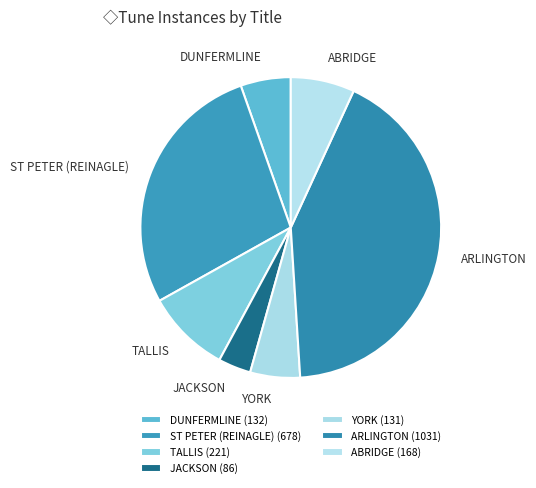

Does ABRIDGE account for over 50% of the chart?

No